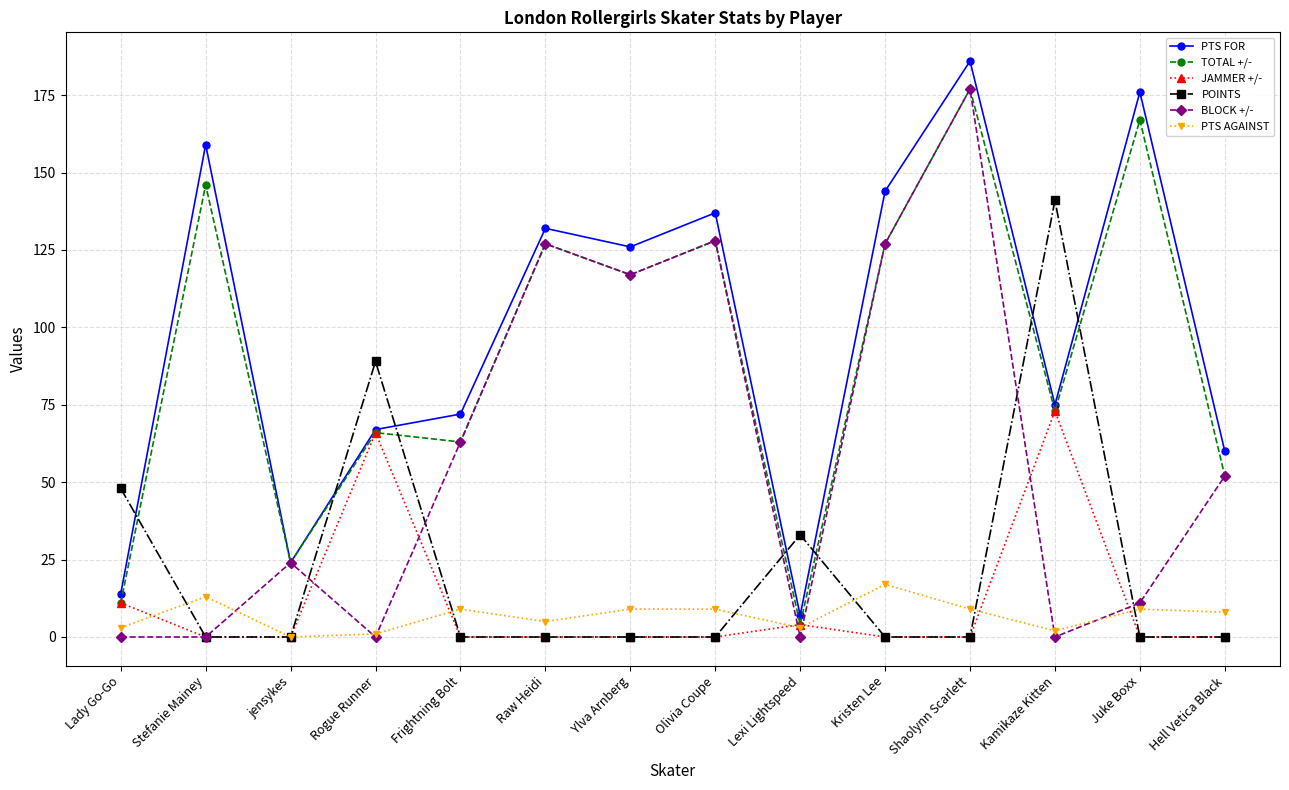

True or false: PTS FOR has more than 0 interior local peaks.

True